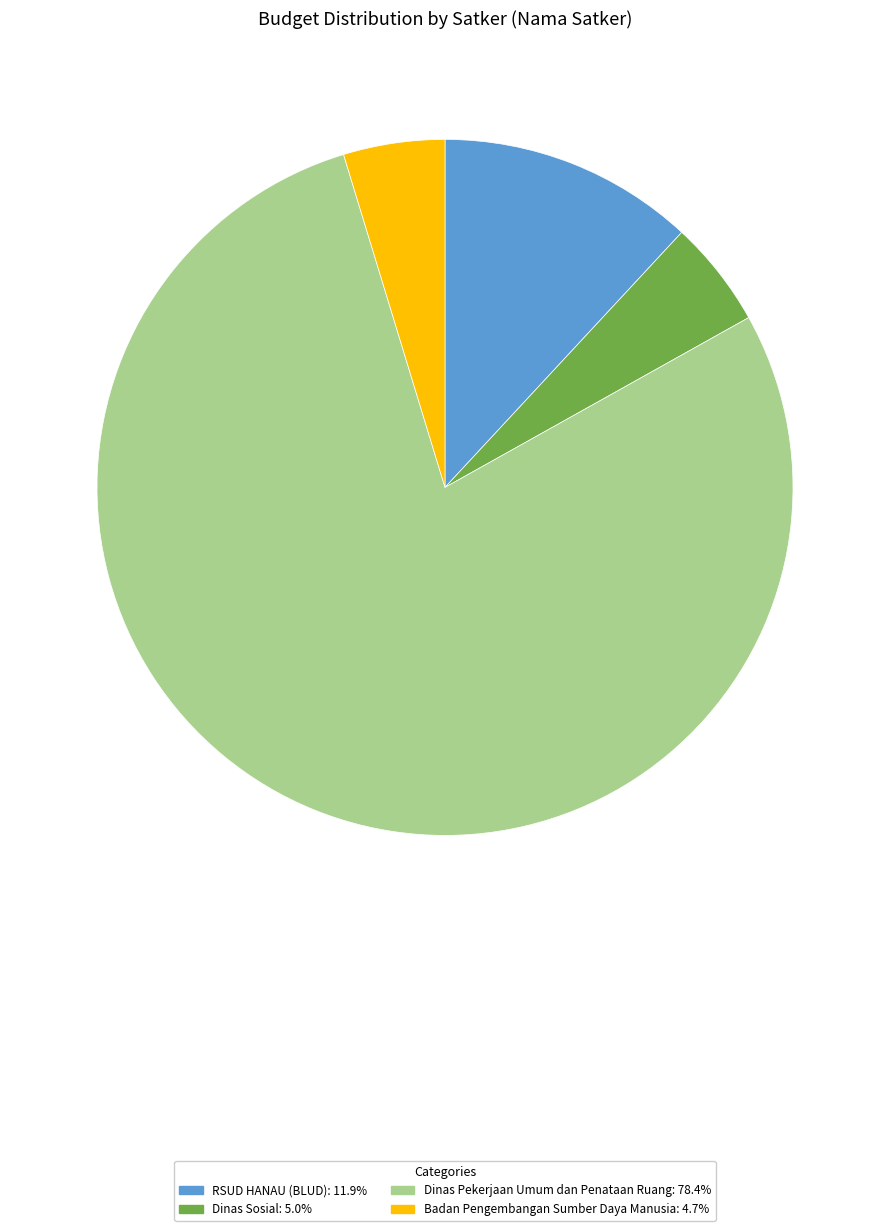

How many segments does this pie chart have?

4